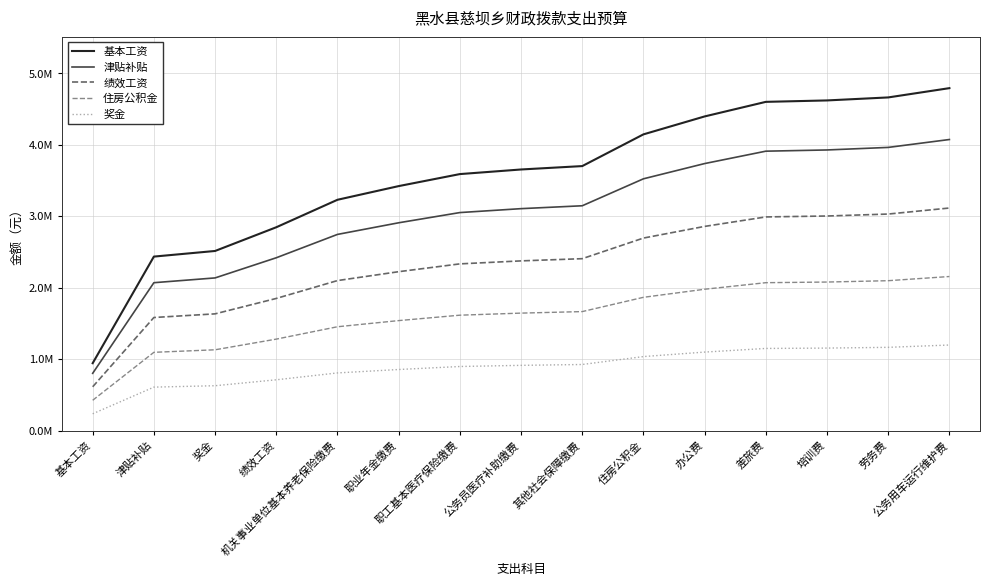

At which label does 住房公积金 reach its peak?

公务用车运行维护费